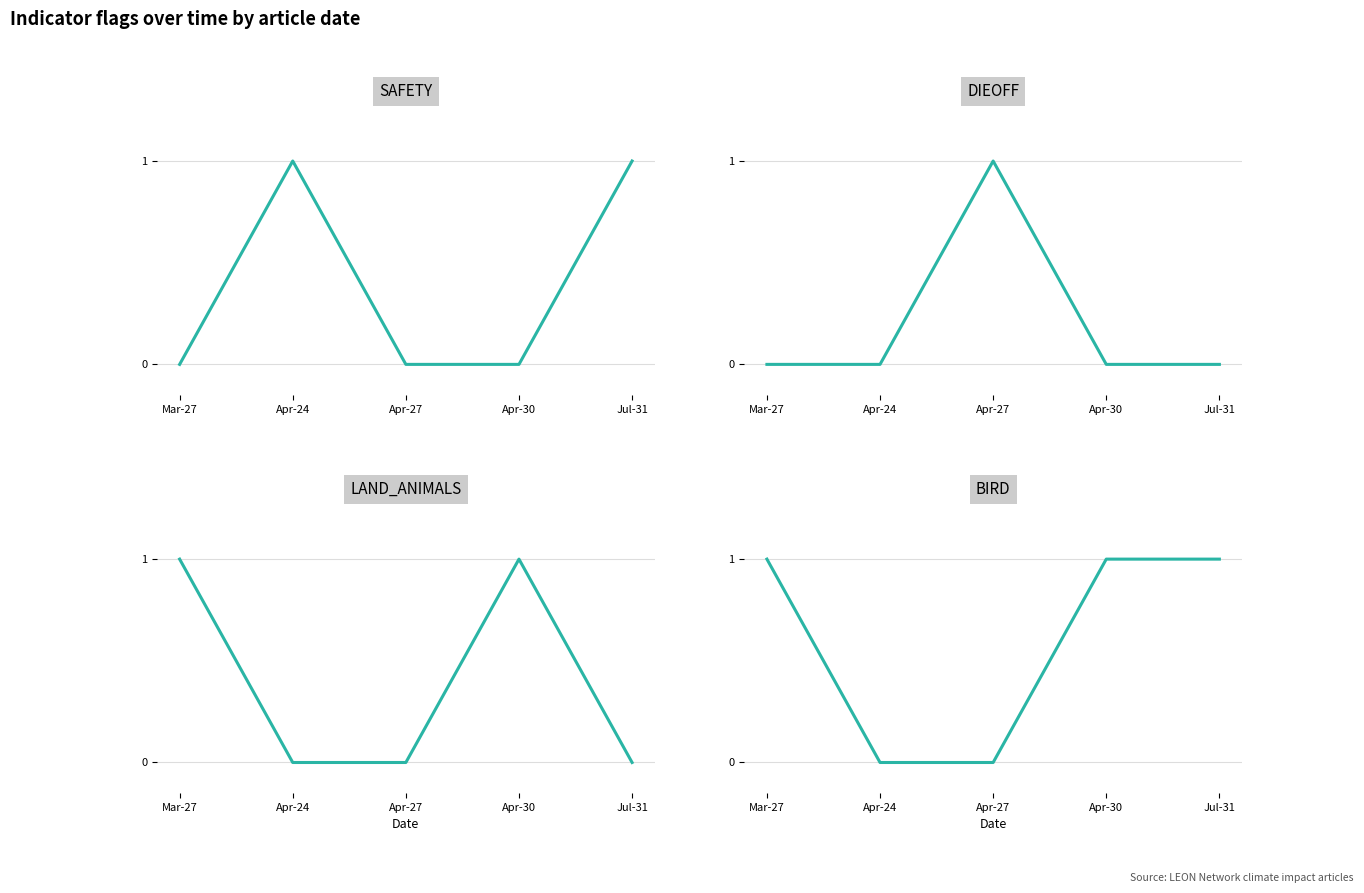

Reading left to right, list all the values displayed in this chart.

SAFETY: Mar-27=0	Apr-24=1	Apr-27=0	Apr-30=0	Jul-31=1
DIEOFF: Mar-27=0	Apr-24=0	Apr-27=1	Apr-30=0	Jul-31=0
LAND_ANIMALS: Mar-27=1	Apr-24=0	Apr-27=0	Apr-30=1	Jul-31=0
BIRD: Mar-27=1	Apr-24=0	Apr-27=0	Apr-30=1	Jul-31=1